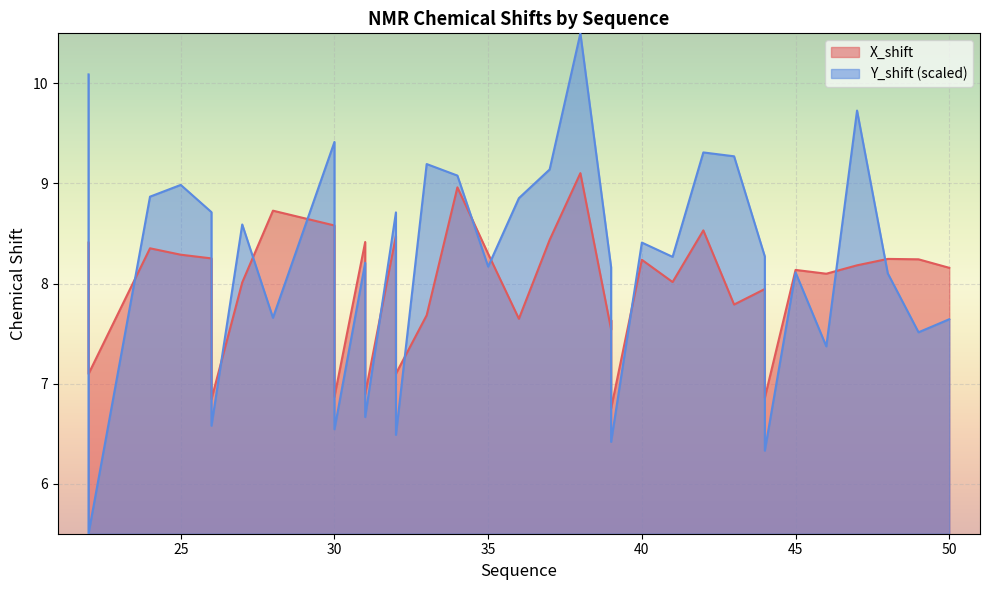

Rank the series by their maximum value, from lowest to highest.

X_shift, Y_shift